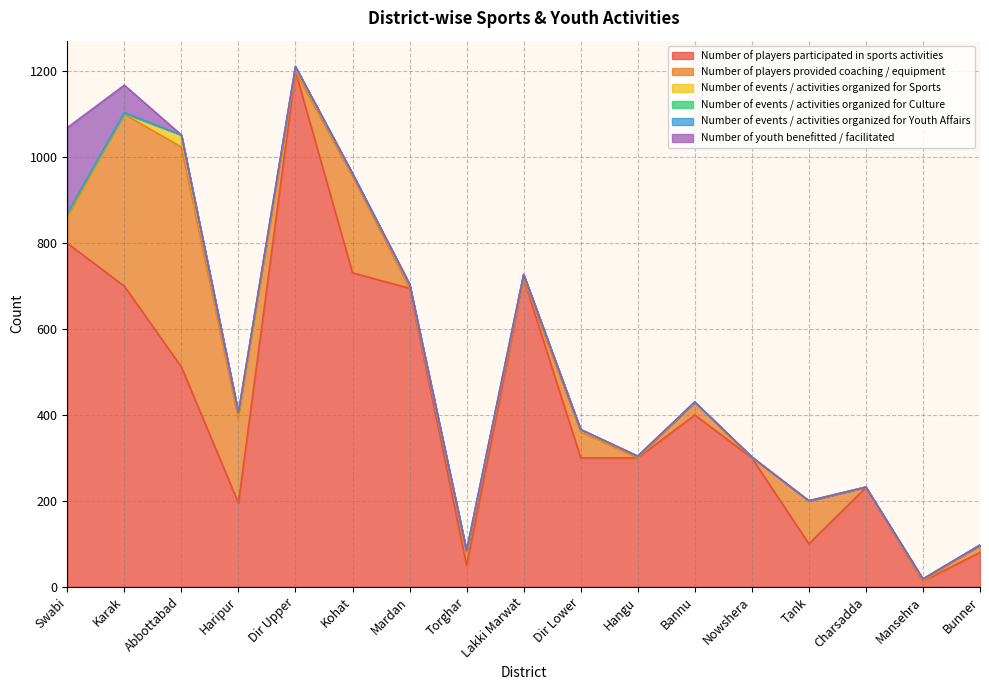

Is it true that Number of events / activities organized for Sports equals 9 at Lakki Marwat?

True